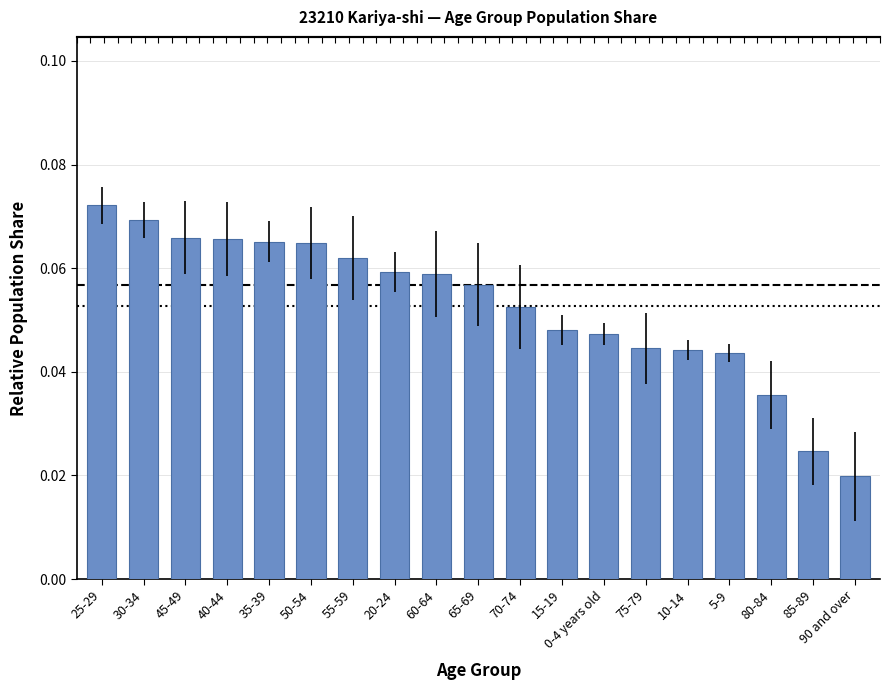

What is the value of the 3rd bar from the left?

0.1